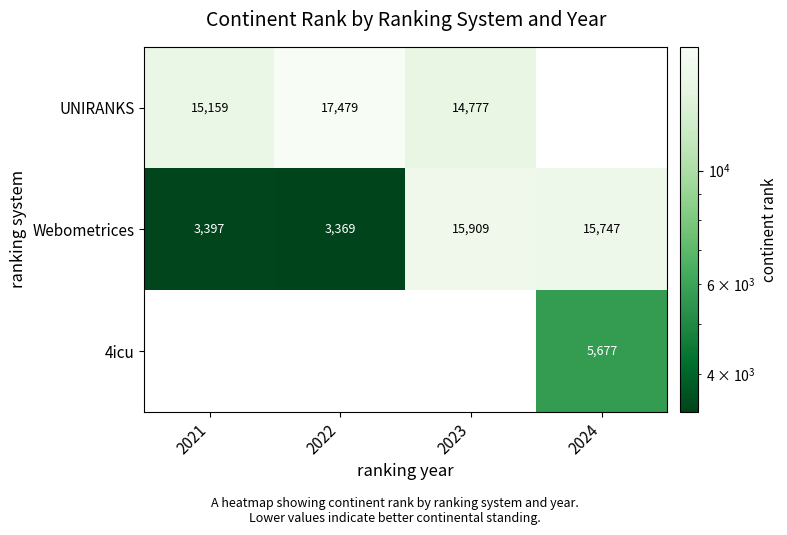

True or false: Webometrices has a value of 1398.0 at 2022.

False